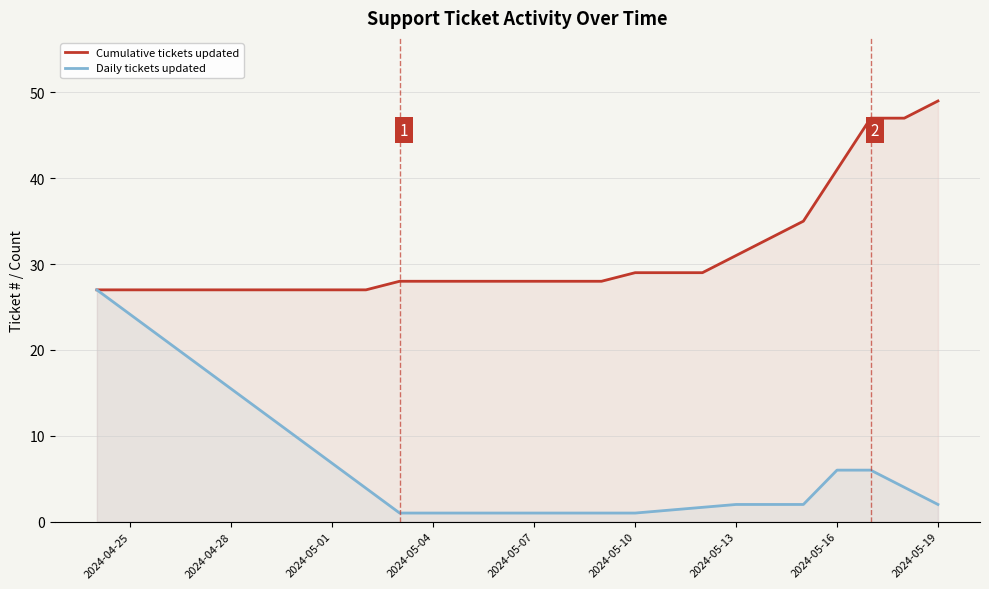

The Cumulative tickets updated series shows 28 at 2024-05-07. True or false?

True